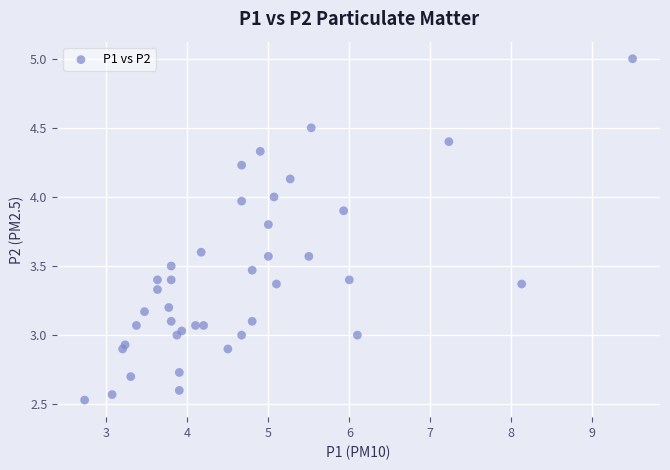

What is the range of X values (max minus min)?

6.8